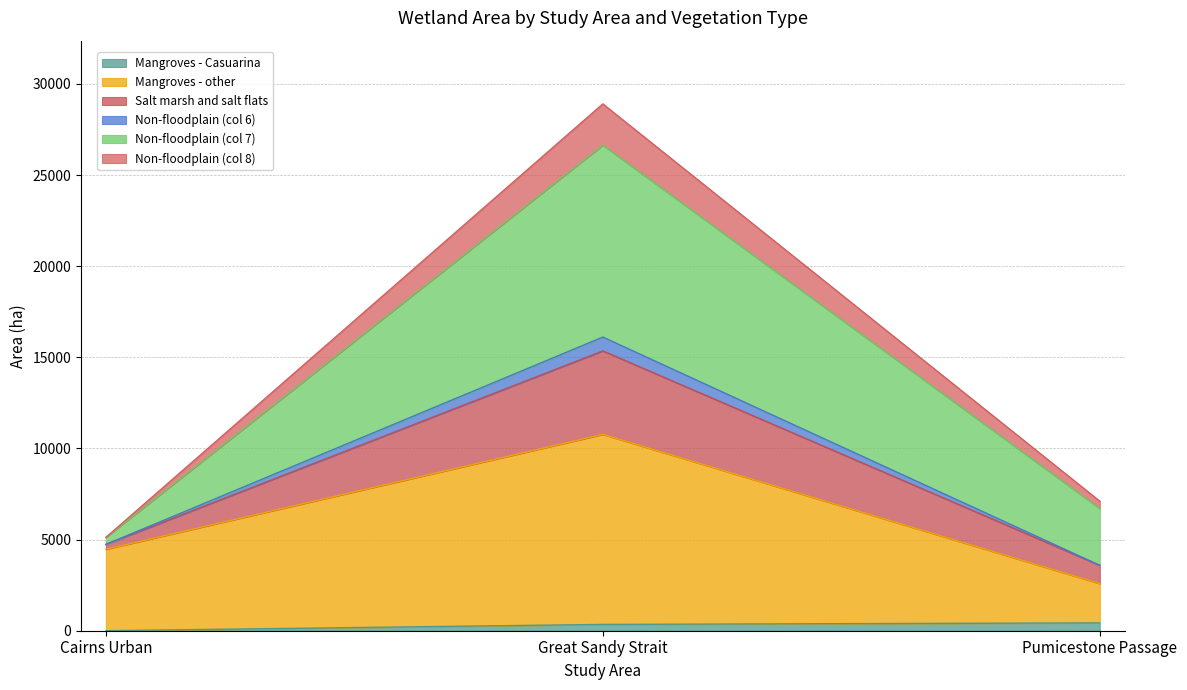

What is the difference between the highest and lowest values at Cairns Urban?

5120